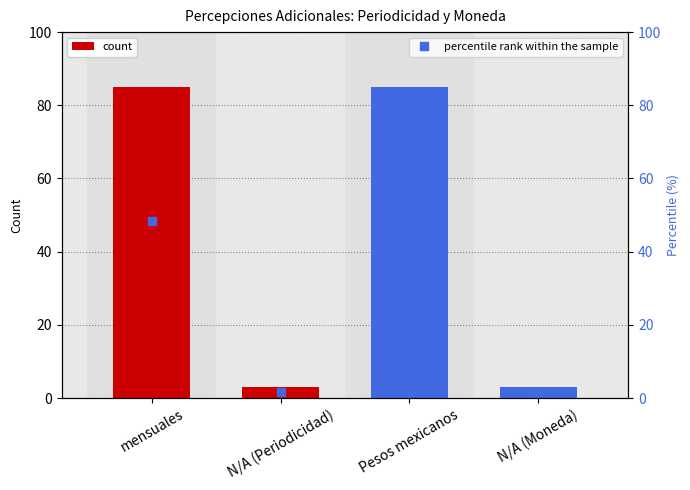

Which series changed the most between N/A (Periodicidad) and Pesos mexicanos?

count